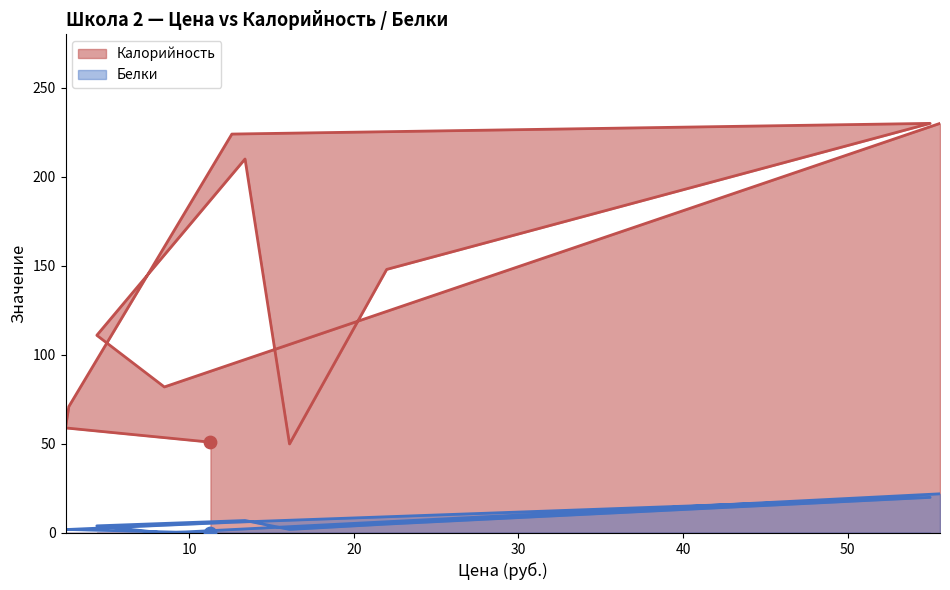

At how many categories does at least one series exceed 200?

4